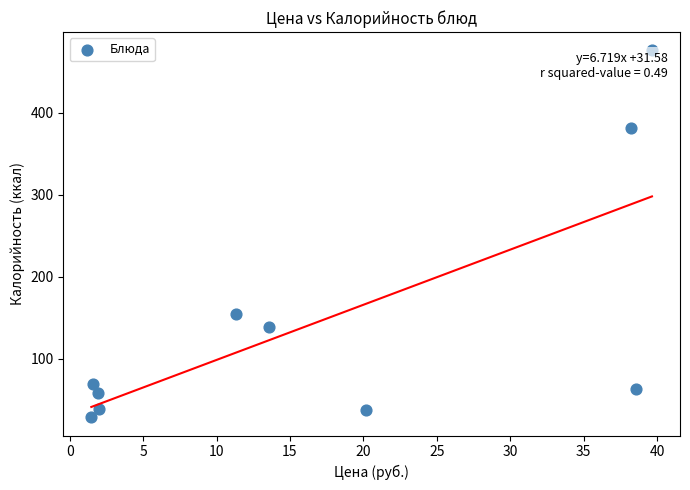

What Y value in the scatter plot is closest to 252?

155